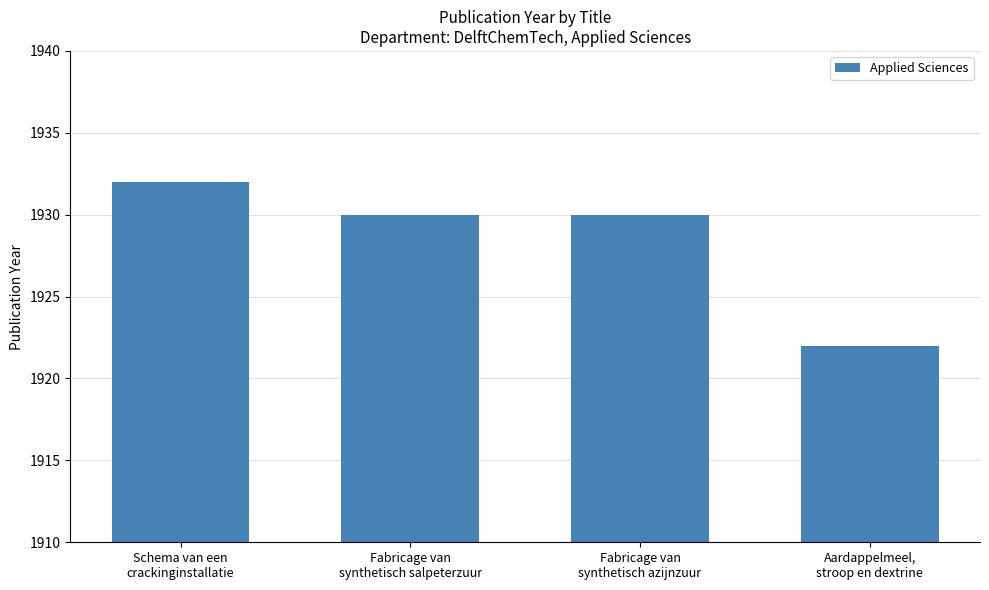

What is the ratio of the value at Fabricage van
synthetisch azijnzuur to the value at Fabricage van
synthetisch salpeterzuur?

1.0